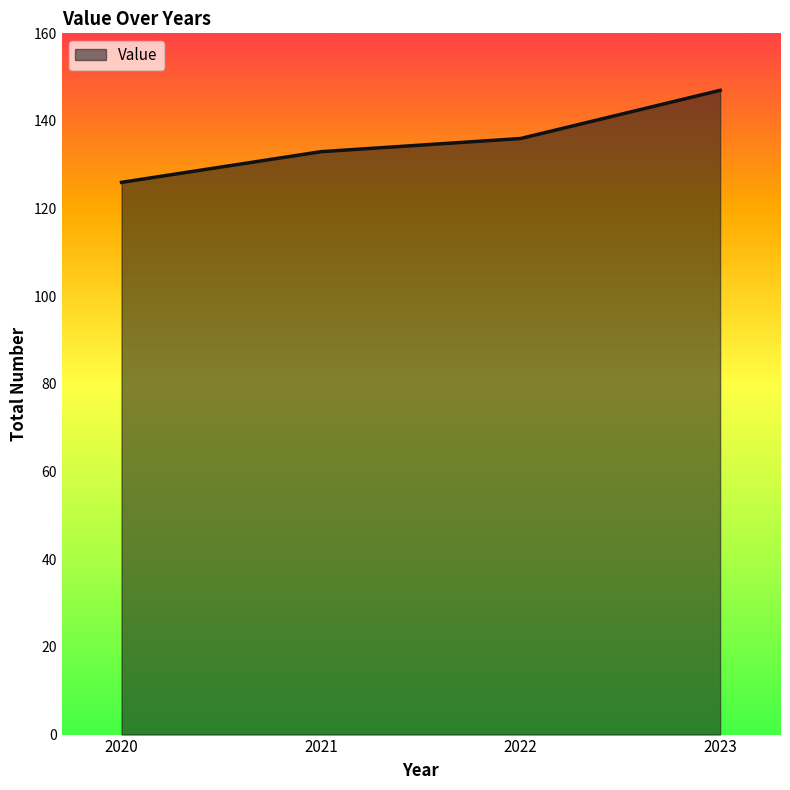

Read the value at 2021, to the nearest 10.

130